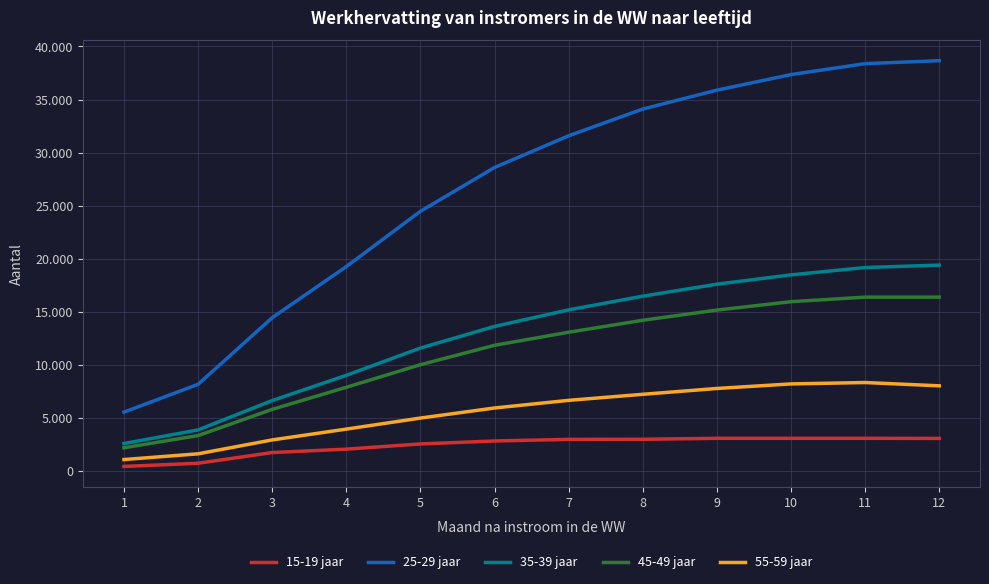

What is the spread (max minus min) of values at 8?

31130